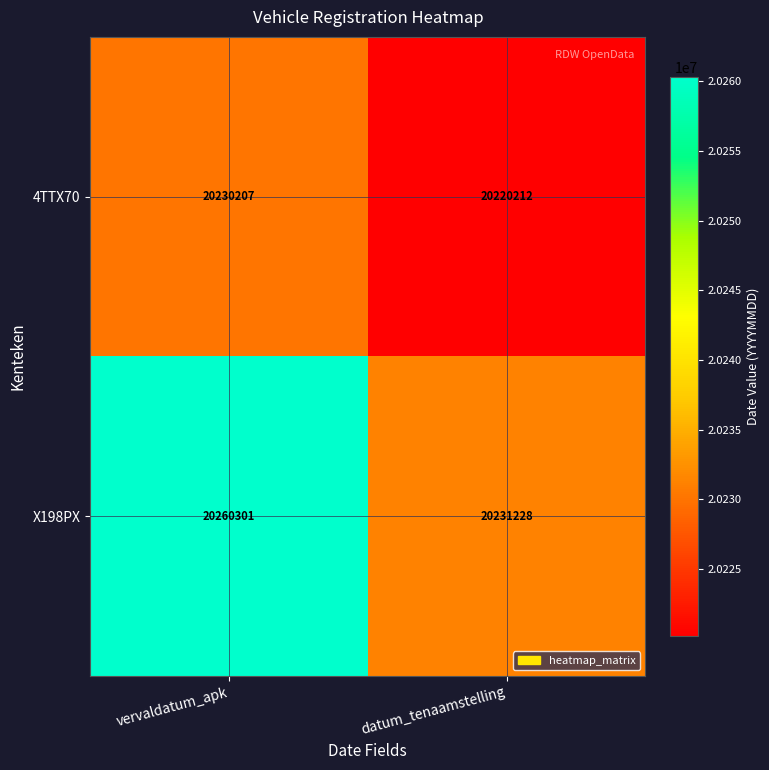

What is the total value across all series at vervaldatum_apk?

40490508